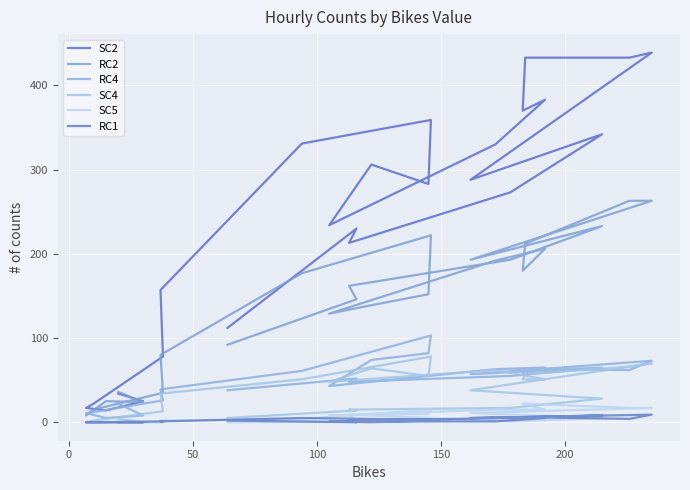

How many data points in RC4 are less than 56?

12